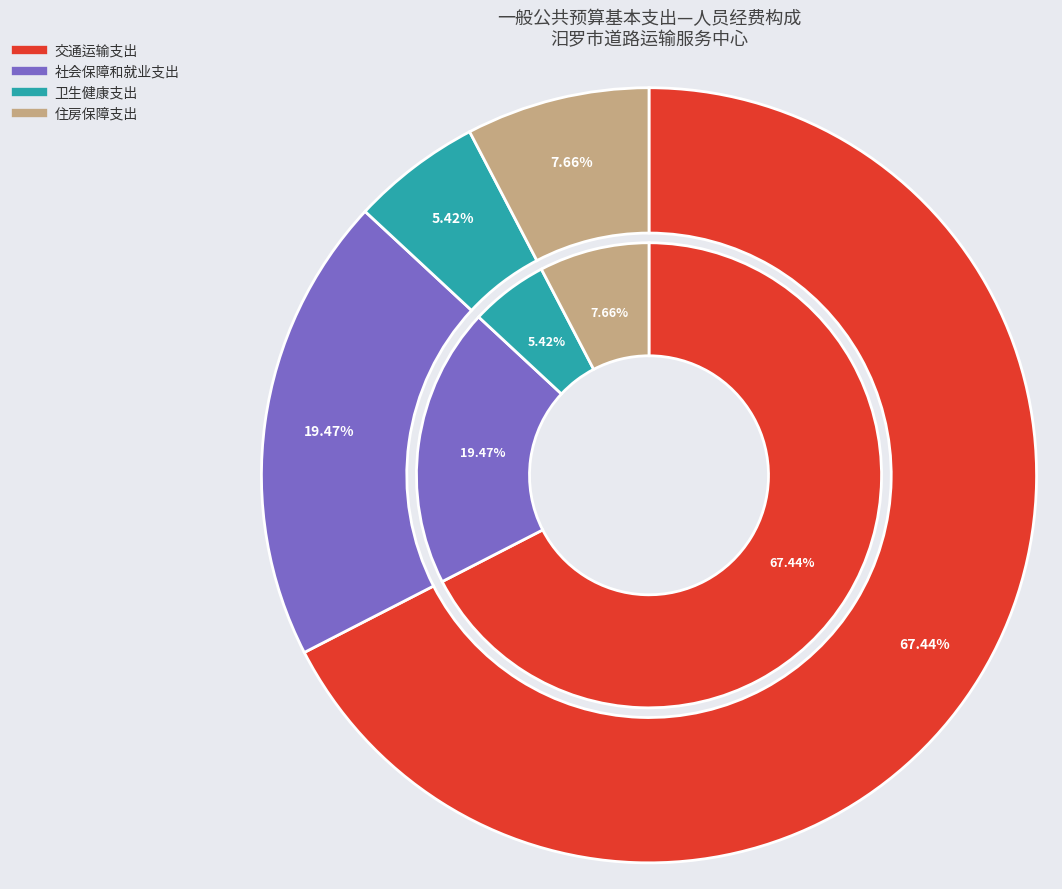

Count the number of slices in the pie.

4